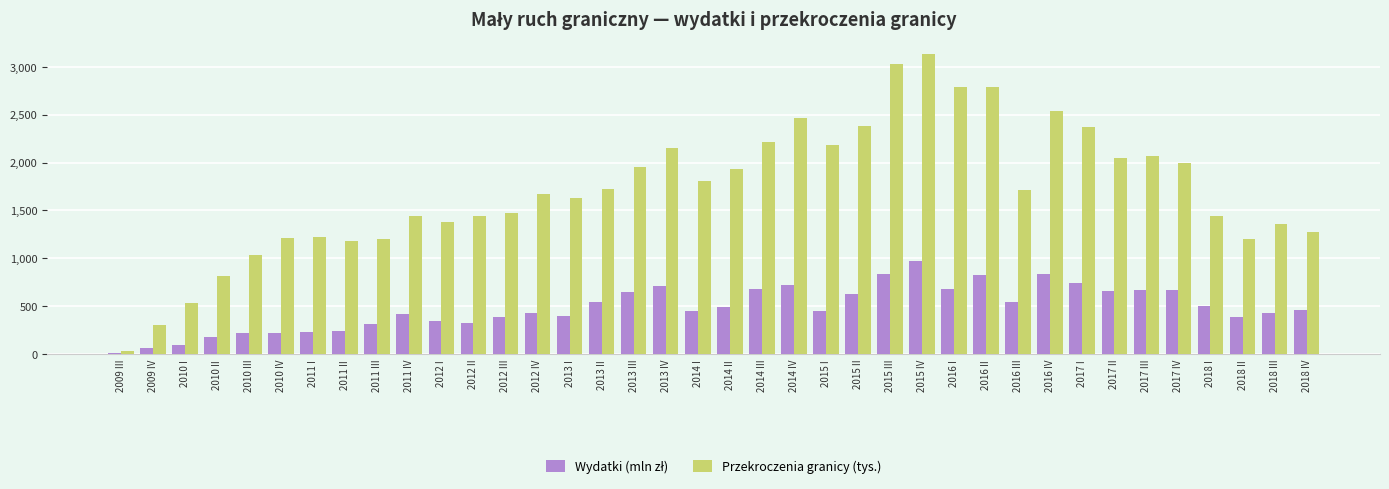

The Przekroczenia granicy (tys.) series shows 618.0 at 2013 III. True or false?

False